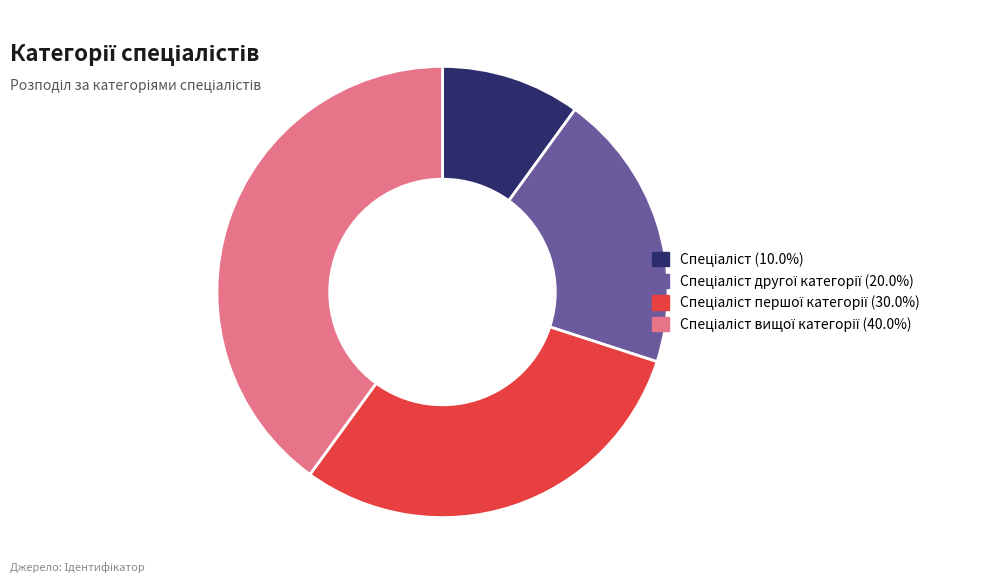

Is there any slice that represents more than half of the pie?

No